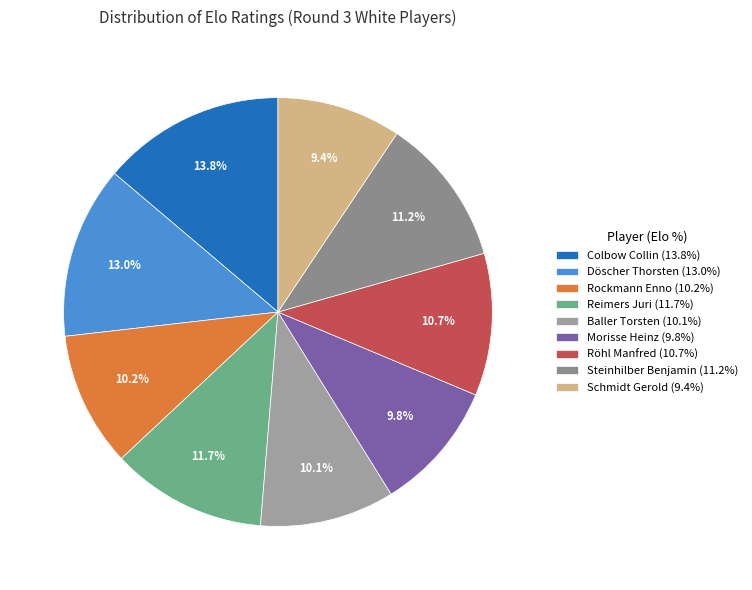

To the nearest percent, what is the difference between the largest and smallest slice percentages?

4%